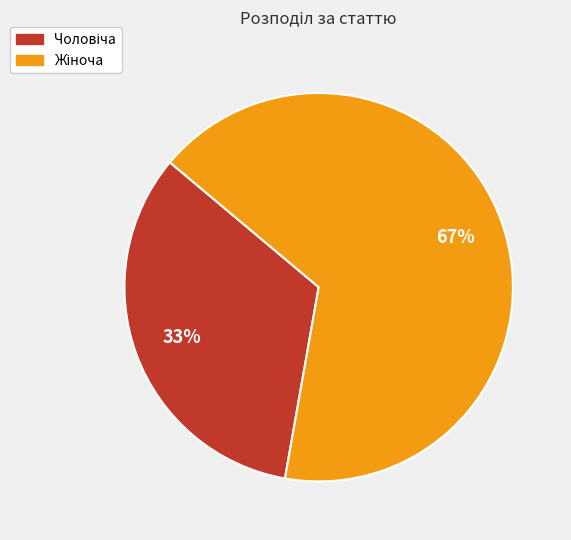

Is there any slice that represents more than half of the pie?

Yes